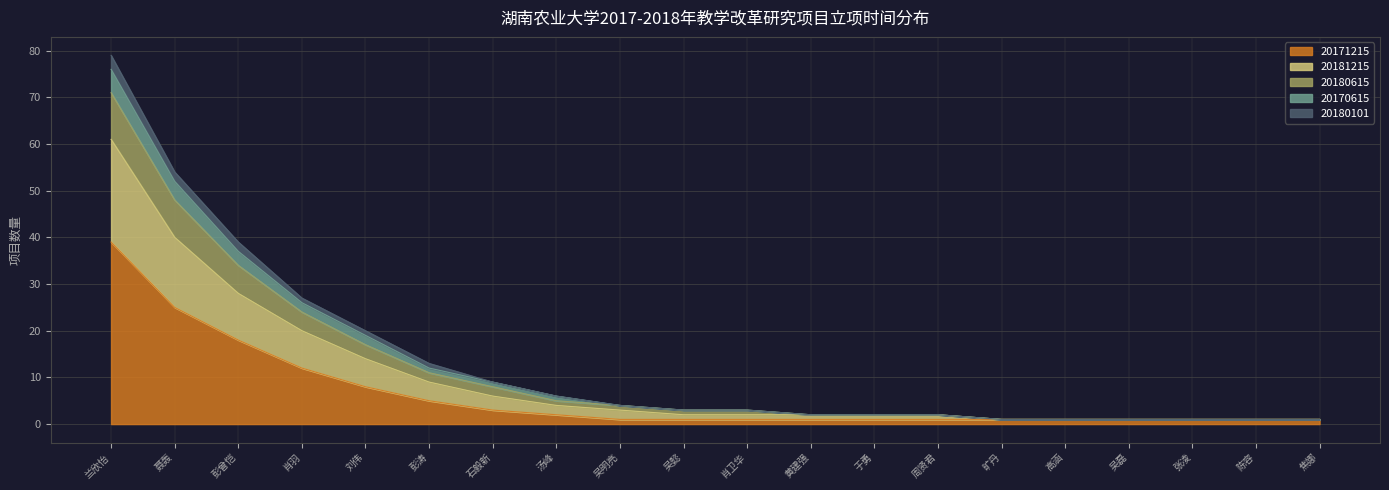

Is it true that 20171215 equals 1 at 焦娜?

True